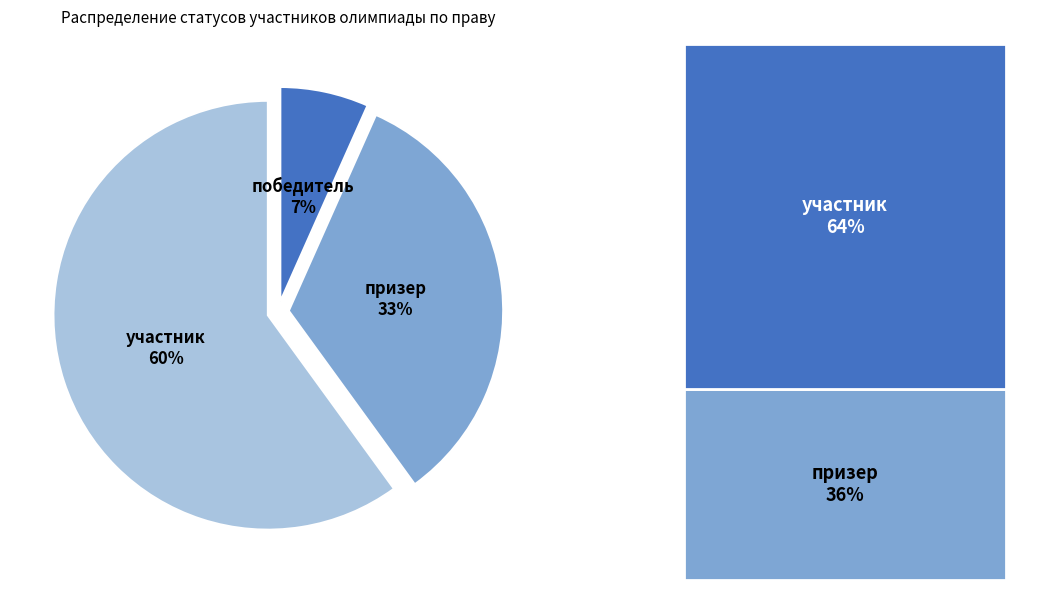

Approximately how many times larger is the value at участник compared to призер?

1.8